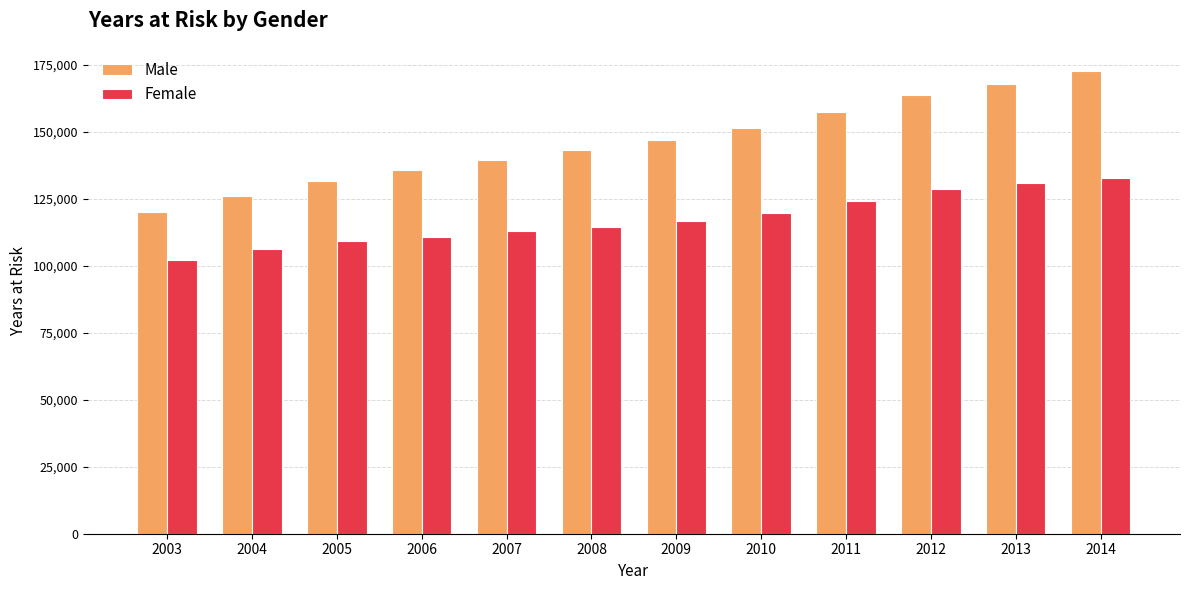

What is the difference between the maximum and minimum values in the Female series?

30575